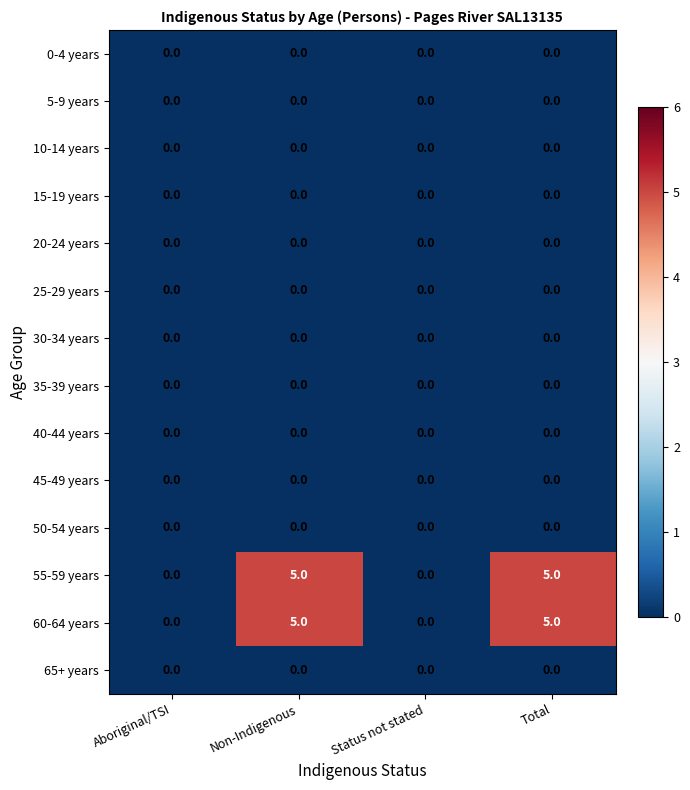

What is the spread (max minus min) of values at Non-Indigenous?

5